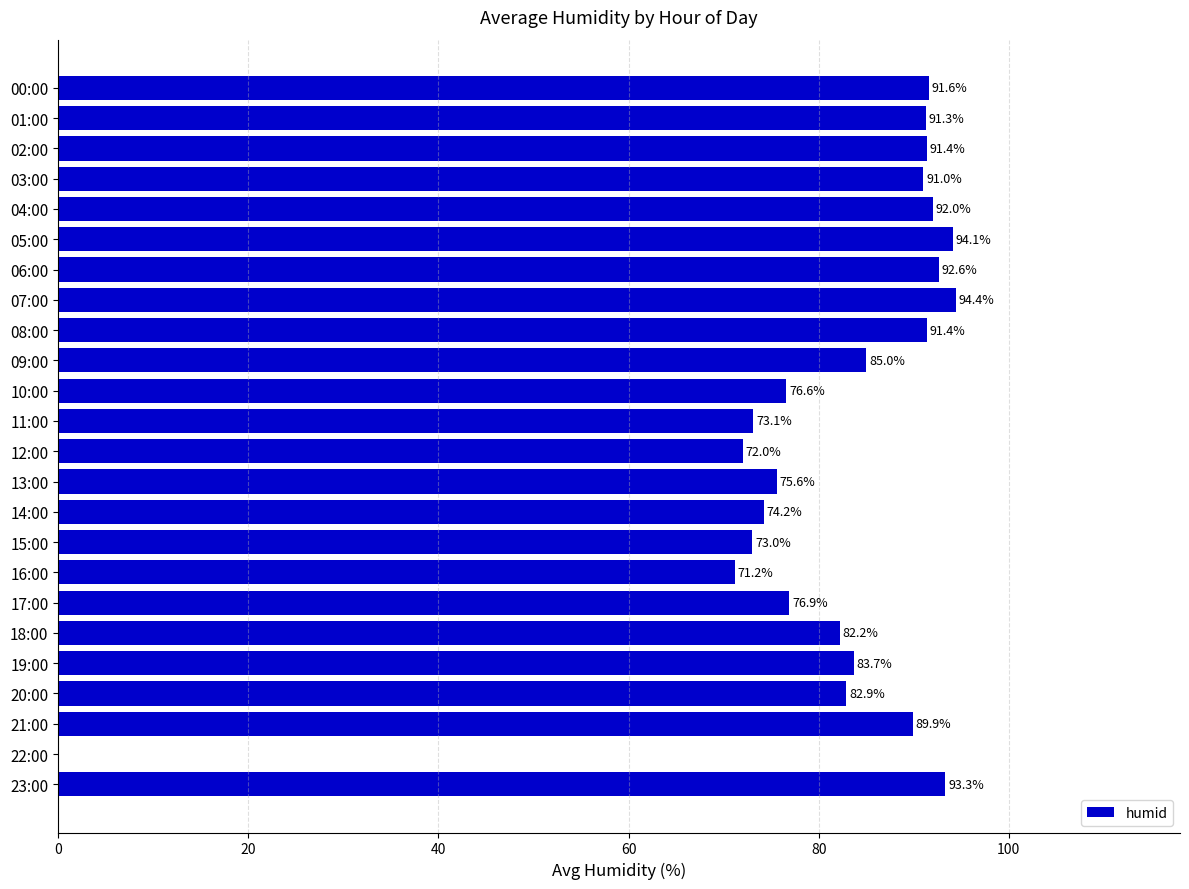

True or false: the data shows 94.1 at 05:00.

True